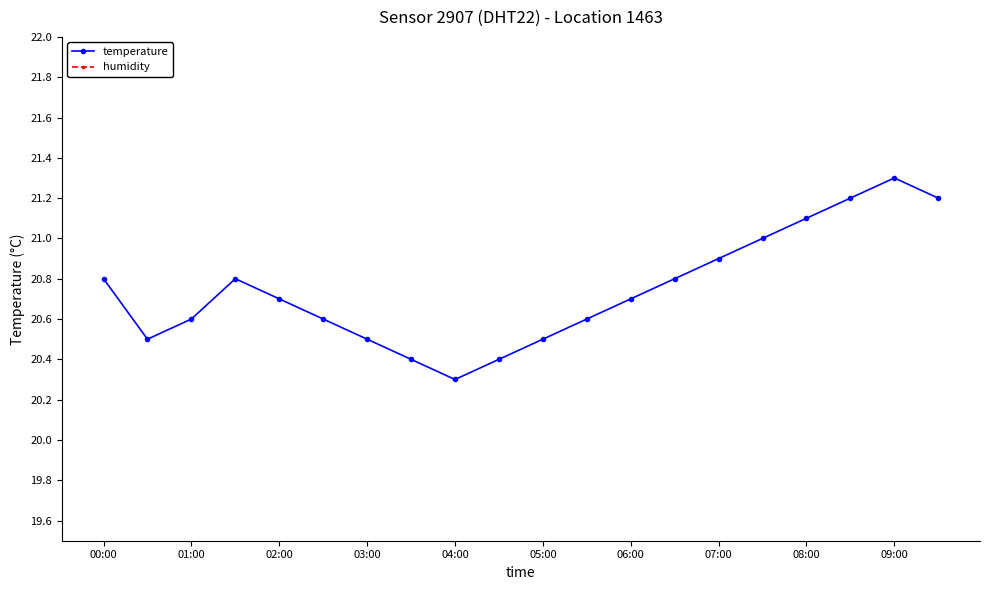

Rank the series by their average value, from lowest to highest.

temperature, humidity